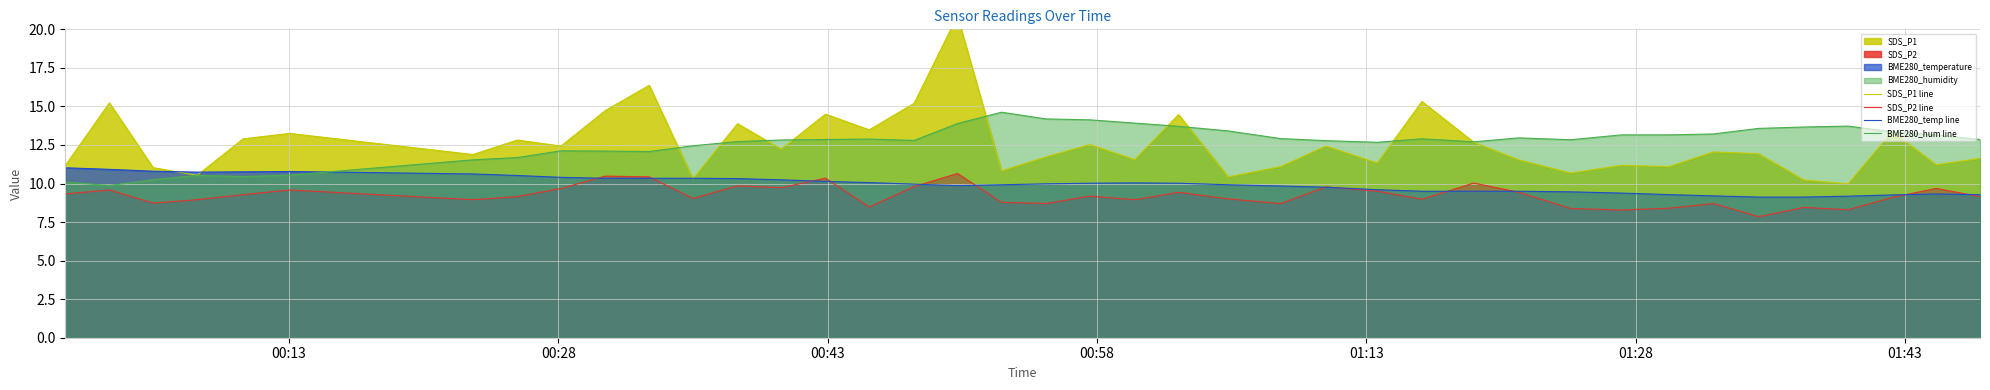

How many lines are shown in the chart?

4